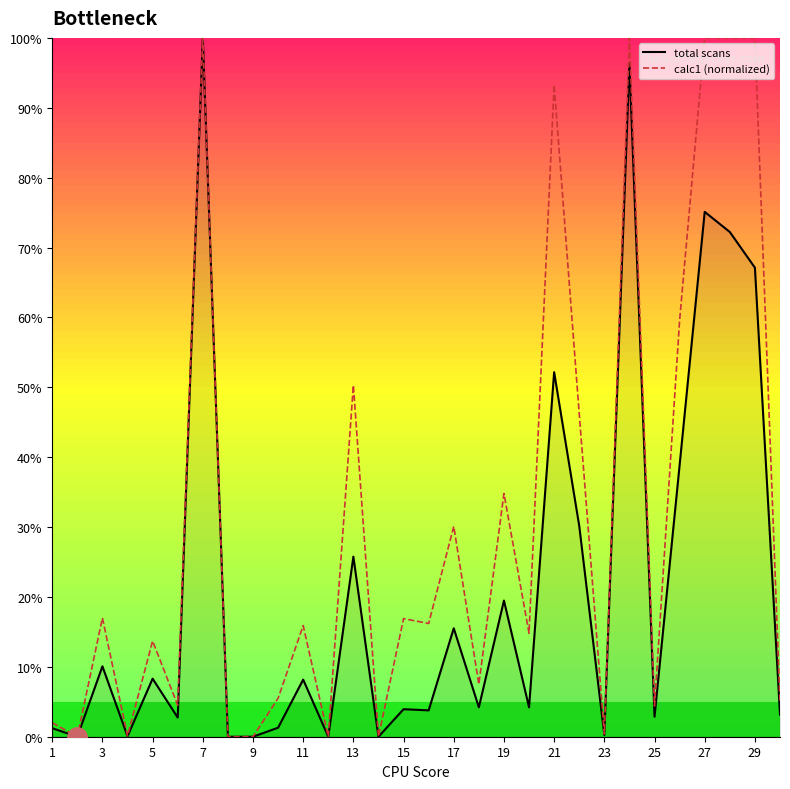

What is the highest value of the total scans series?

100.0